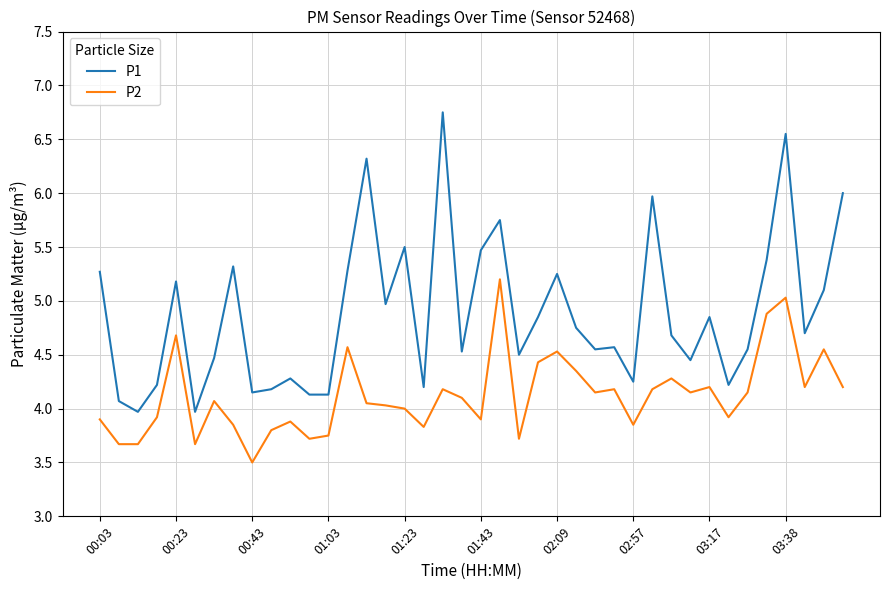

True or false: P1 and P2 cross at least once.

False